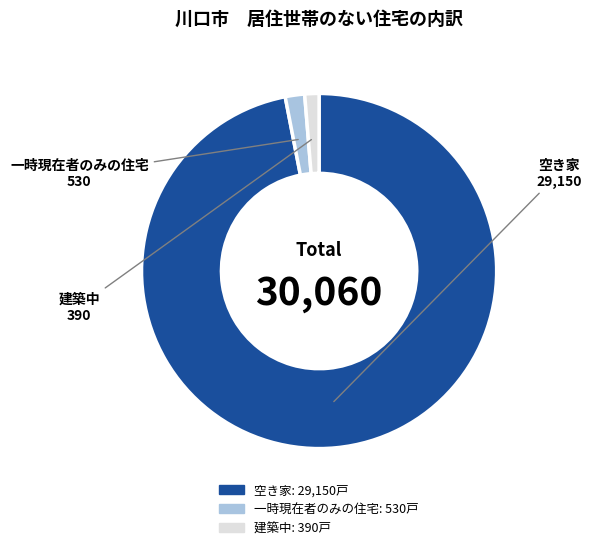

True or false: 建築中 accounts for 1% of the total.

True